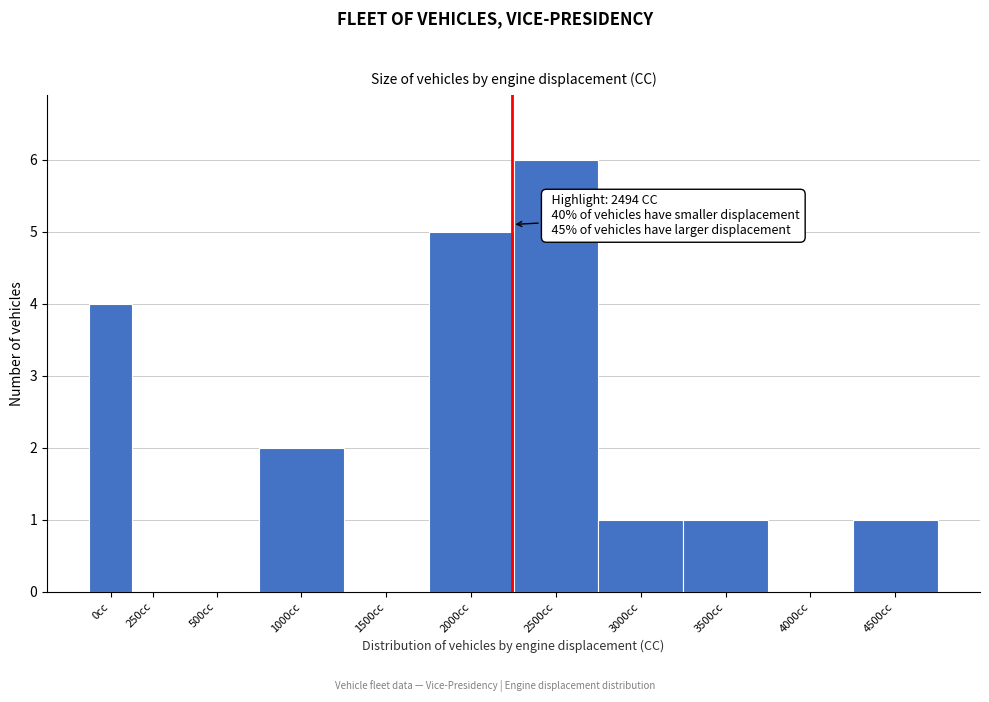

Reading right to left, transcribe all the data shown in this chart.

4500cc=1	4000cc=0	3500cc=1	3000cc=1	2500cc=6	2000cc=5	1500cc=0	1000cc=2	500cc=0	250cc=0	0cc=4